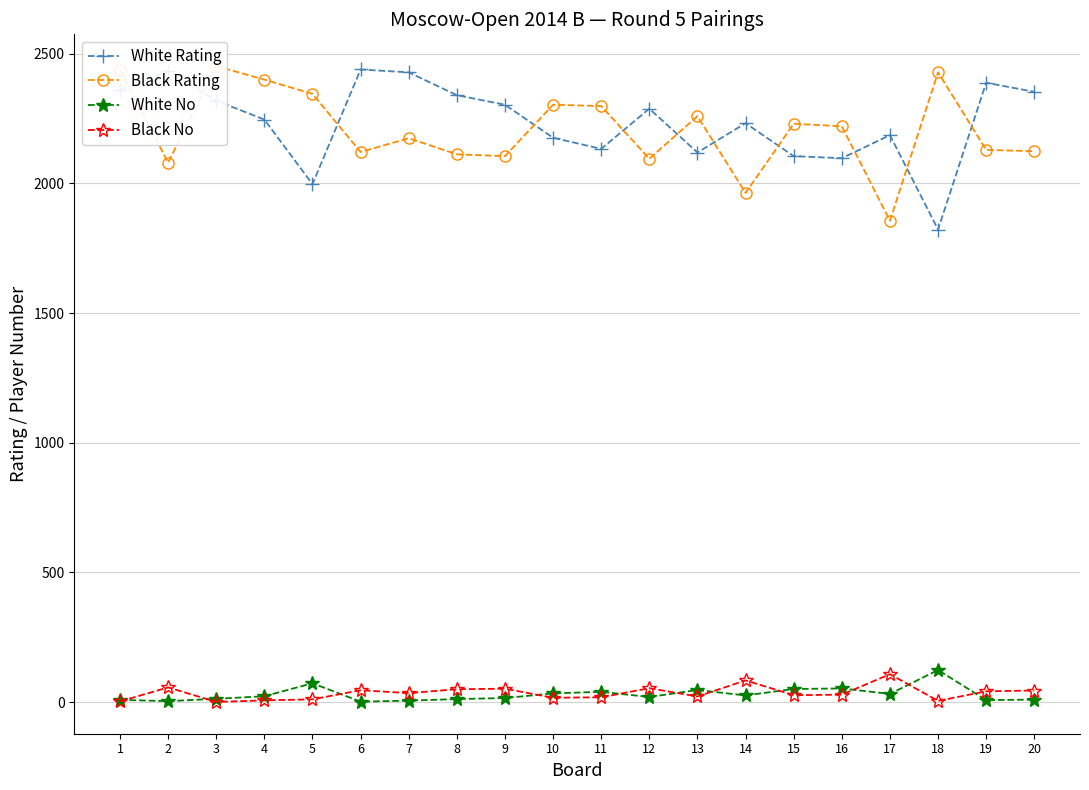

At which label is White Rating closest to 2130?

11